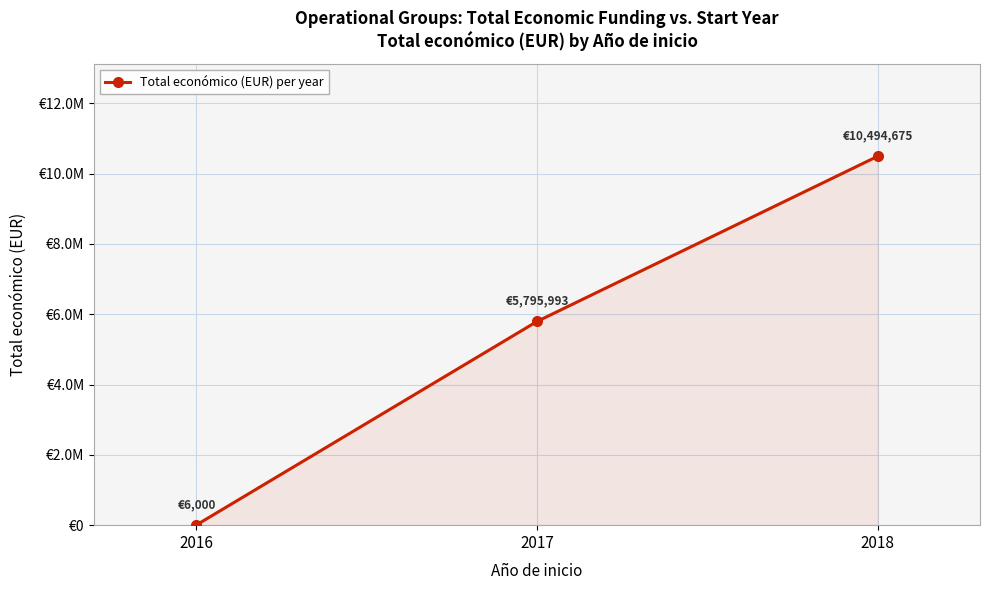

Reading left to right, transcribe all the data shown in this chart.

6000	5795993	10494675